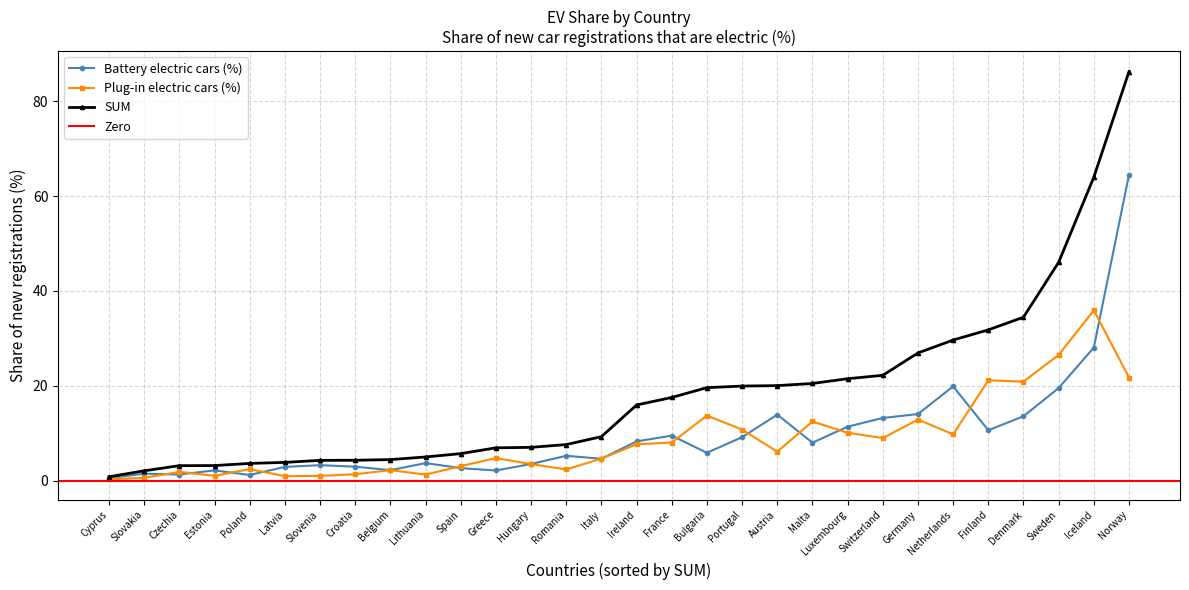

Reading right to left, transcribe all the data shown in this chart.

Battery electric cars (%): Norway=64.5	Iceland=28.1	Sweden=19.5	Denmark=13.6	Finland=10.6	Netherlands=19.9	Germany=14.0	Switzerland=13.2	Luxembourg=11.4	Malta=8.0	Austria=13.9	Portugal=9.2	Bulgaria=5.9	France=9.5	Ireland=8.3	Italy=4.6	Romania=5.2	Hungary=3.5	Greece=2.2	Spain=2.6	Lithuania=3.7	Belgium=2.2	Croatia=3.0	Slovenia=3.3	Latvia=2.9	Poland=1.2	Estonia=2.2	Czechia=1.3	Slovakia=1.5	Cyprus=0.5
Plug-in electric cars (%): Norway=21.7	Iceland=35.9	Sweden=26.5	Denmark=20.9	Finland=21.2	Netherlands=9.8	Germany=12.9	Switzerland=9.0	Luxembourg=10.1	Malta=12.5	Austria=6.1	Portugal=10.8	Bulgaria=13.7	France=8.1	Ireland=7.7	Italy=4.7	Romania=2.4	Hungary=3.5	Greece=4.8	Spain=3.1	Lithuania=1.3	Belgium=2.2	Croatia=1.4	Slovenia=1.0	Latvia=1.0	Poland=2.4	Estonia=1.0	Czechia=1.9	Slovakia=0.6	Cyprus=0.3
SUM: Norway=86.2	Iceland=64.0	Sweden=46.0	Denmark=34.5	Finland=31.8	Netherlands=29.7	Germany=26.9	Switzerland=22.2	Luxembourg=21.5	Malta=20.5	Austria=20.0	Portugal=19.9	Bulgaria=19.6	France=17.6	Ireland=16.0	Italy=9.3	Romania=7.6	Hungary=7.0	Greece=6.9	Spain=5.7	Lithuania=5.0	Belgium=4.4	Croatia=4.3	Slovenia=4.3	Latvia=3.9	Poland=3.6	Estonia=3.2	Czechia=3.2	Slovakia=2.1	Cyprus=0.8